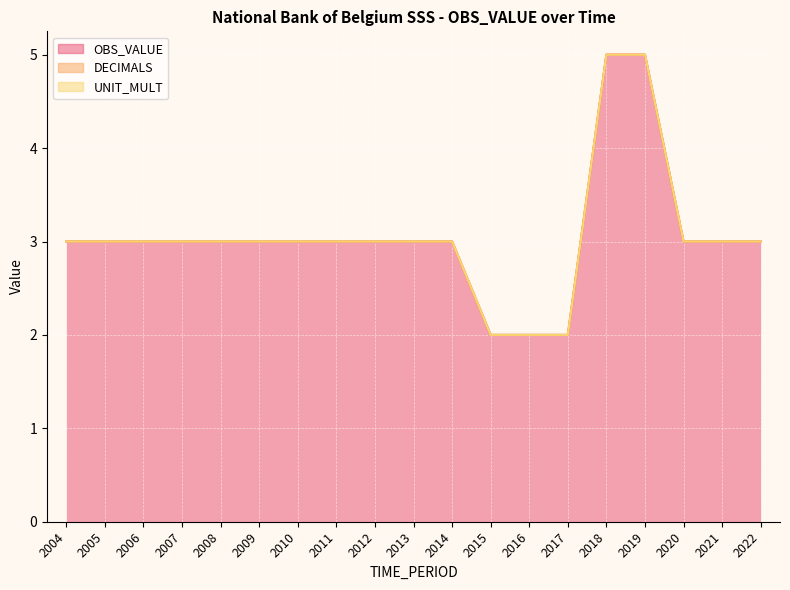

The value of UNIT_MULT at 2015 is 0. True or false?

True